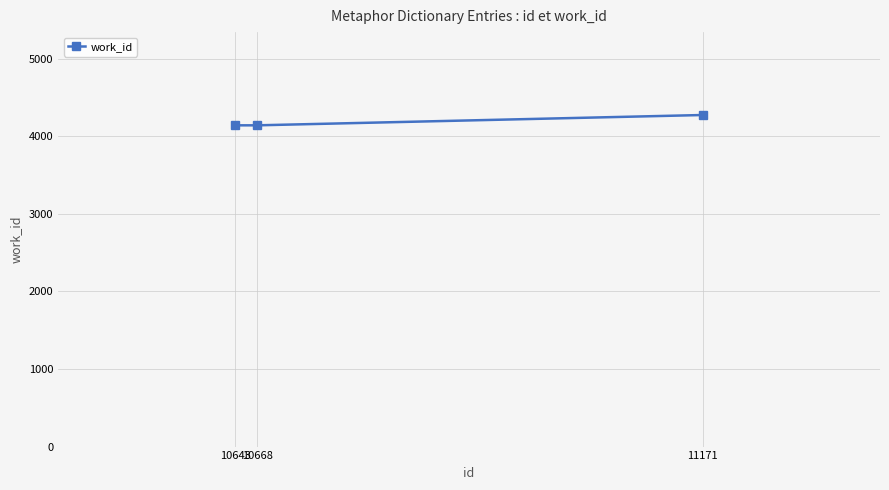

The chart shows a value of 4141 at 10668. True or false?

True